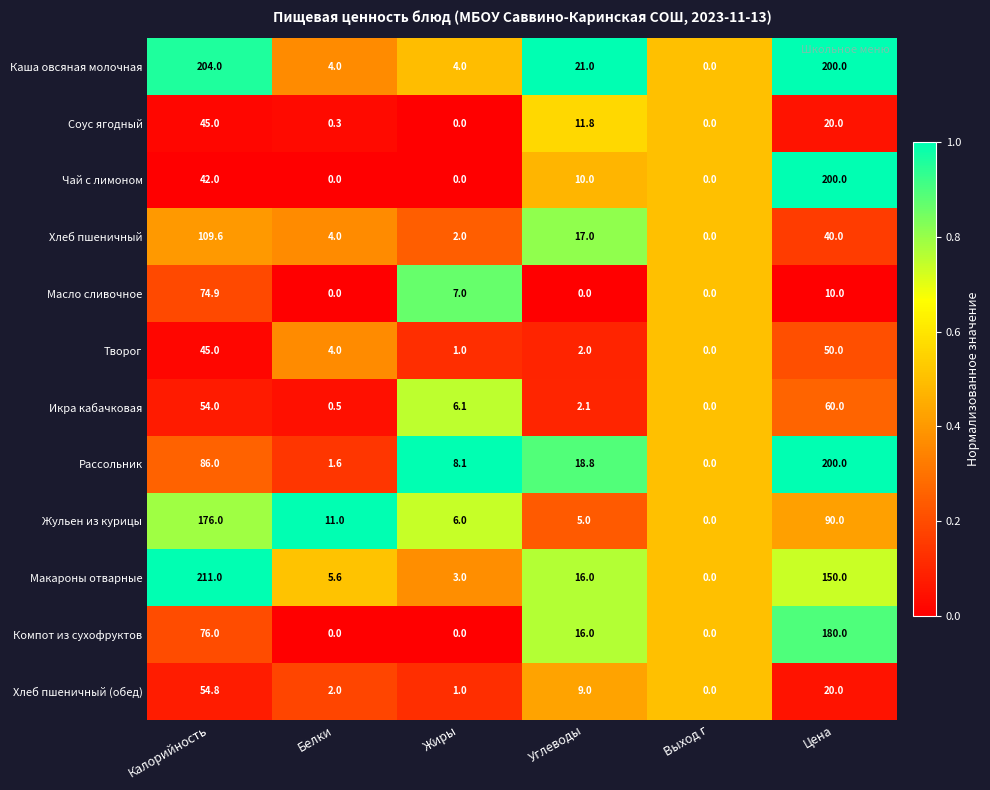

What is the highest value of the Хлеб пшеничный (обед) series?

54.8